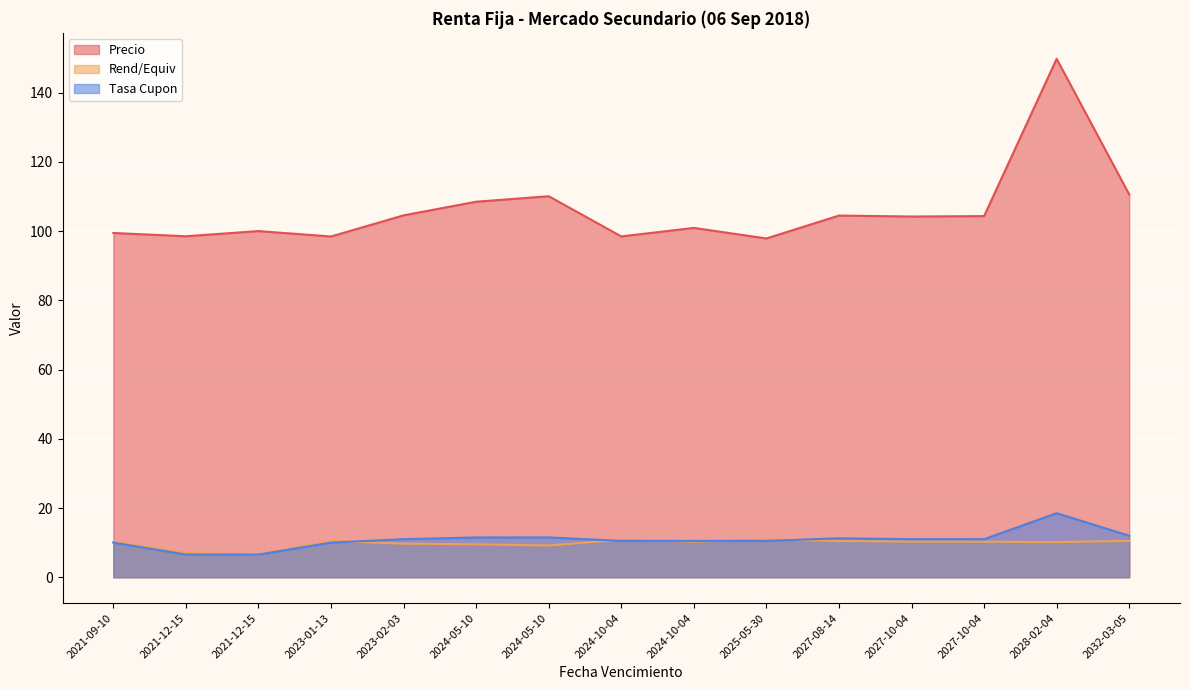

Is the value of Precio at 2027-10-04 greater than the value of Rend/Equiv at 2027-10-04?

Yes